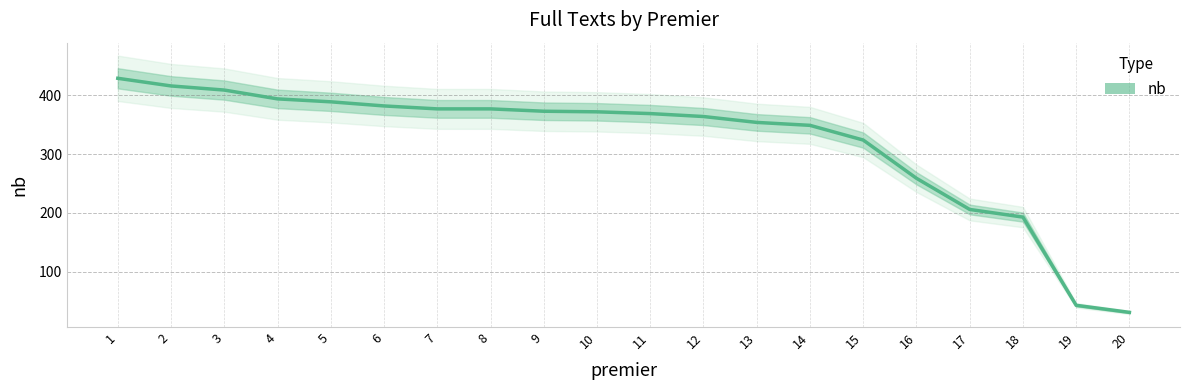

How many categories are shown in the chart?

20